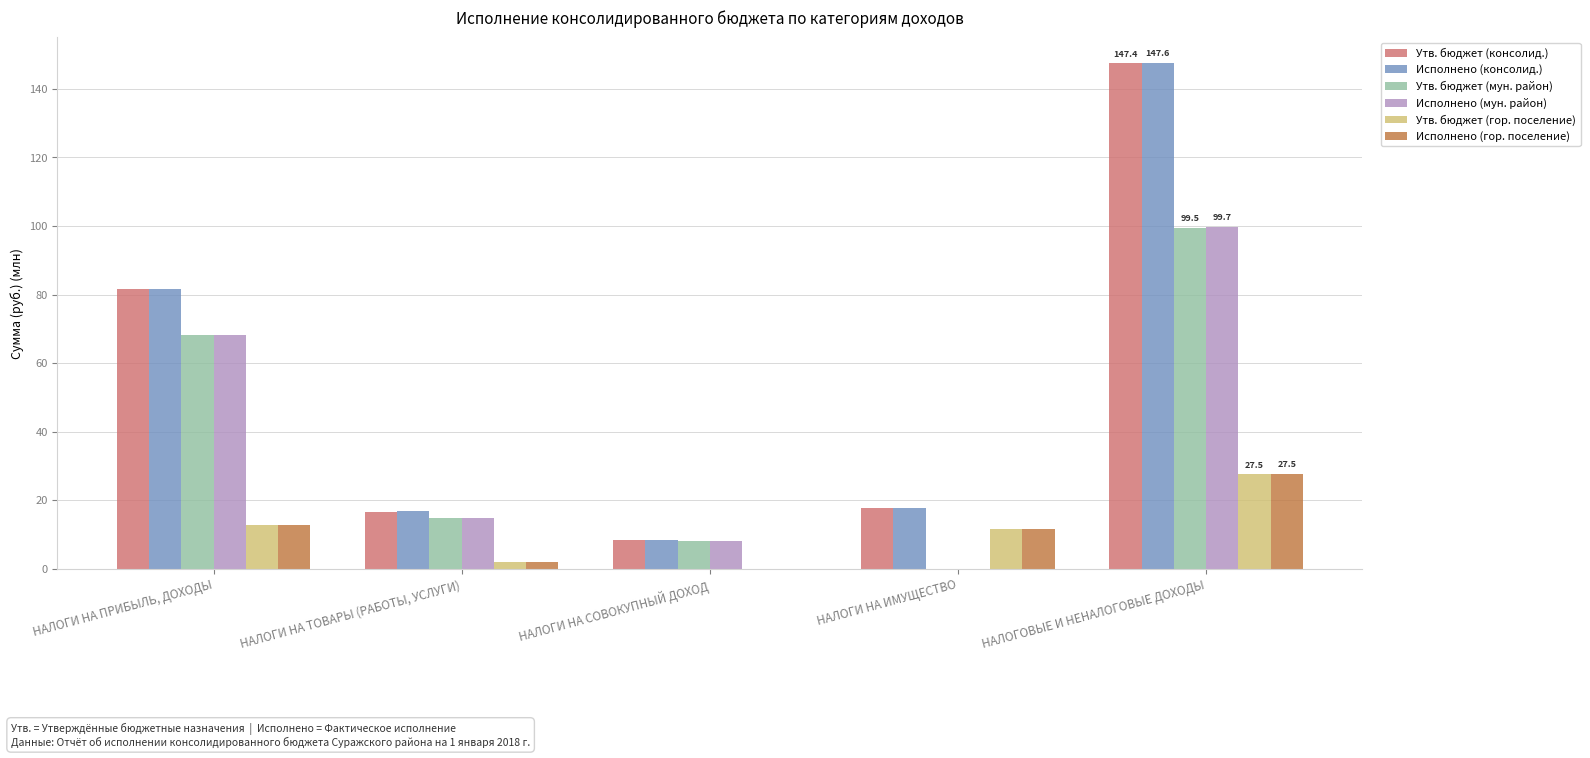

The value of Исполнено (гор. поселение) at НАЛОГИ НА ИМУЩЕСТВО is 11.7. True or false?

True